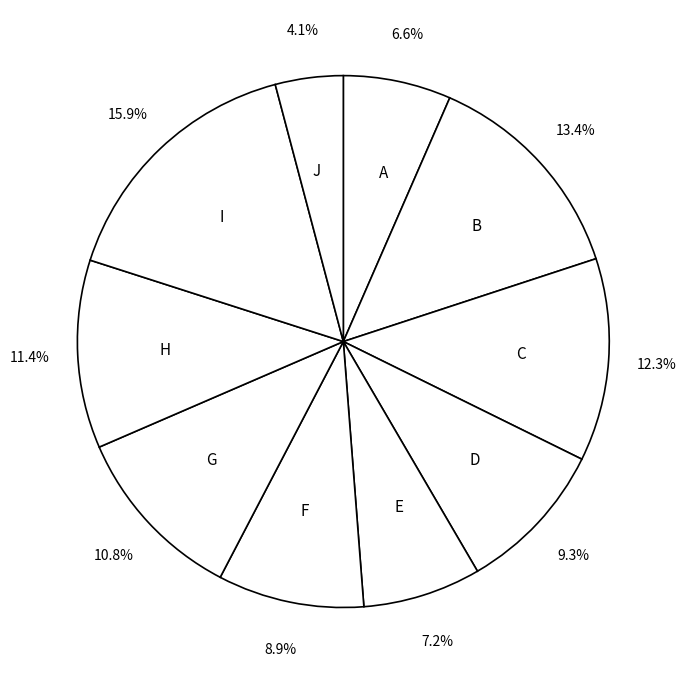

What percentage is NOT represented by C?

87.7%